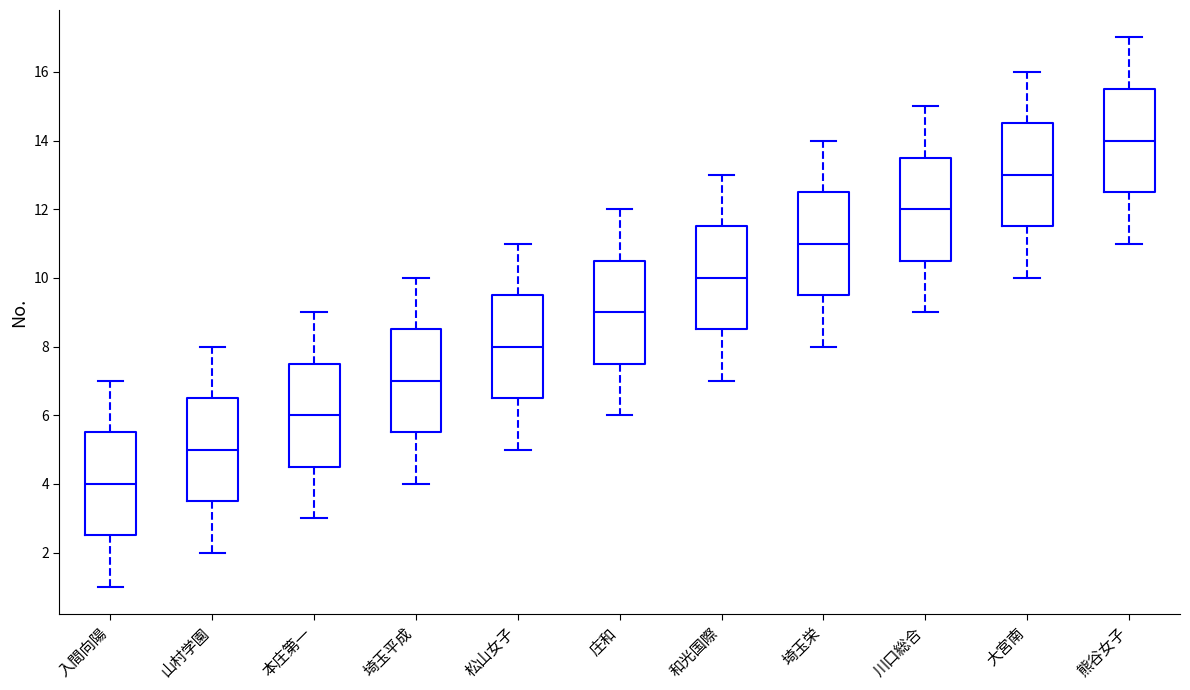

Which box has the lowest median line?

入間向陽